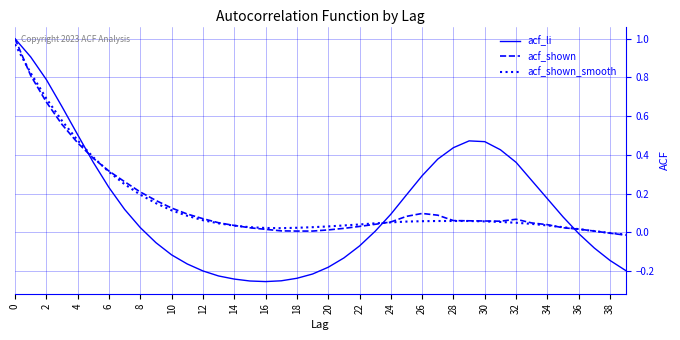

Which series has the largest range (max minus min)?

acf_li